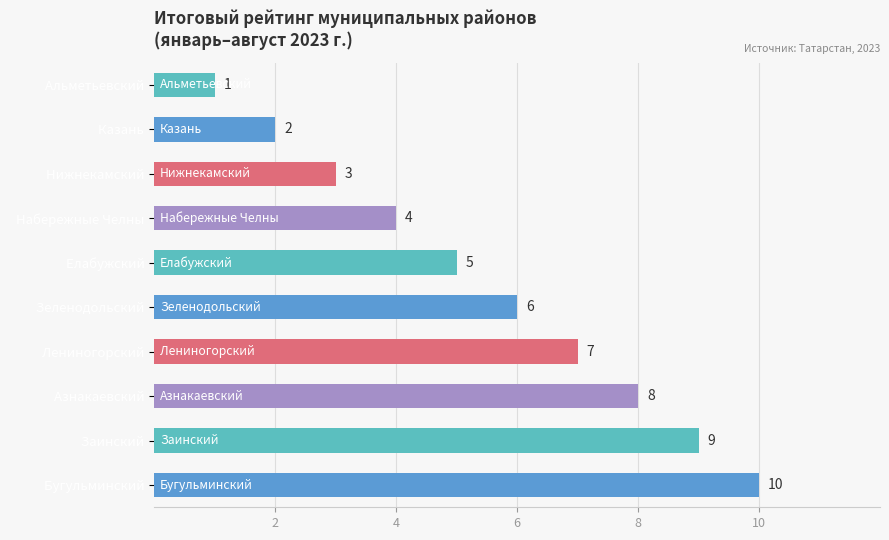

At which label is the value closest to 5?

  Елабужский